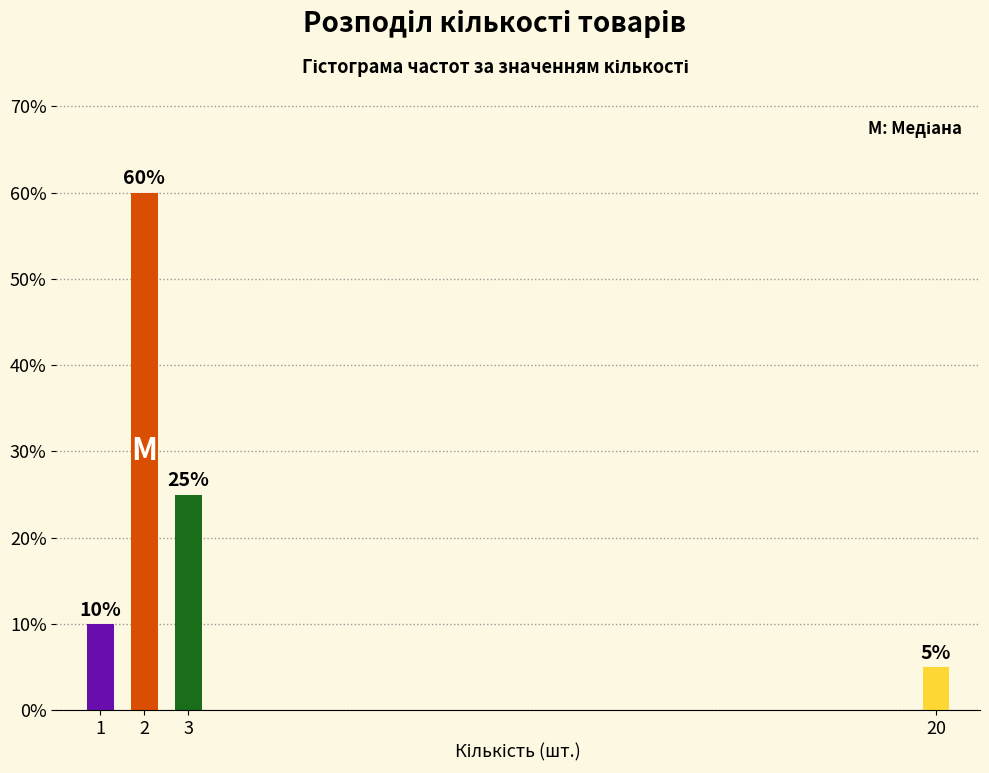

Reading left to right, what are all the values shown in this chart?

1=10	2=60	3=25	20=5